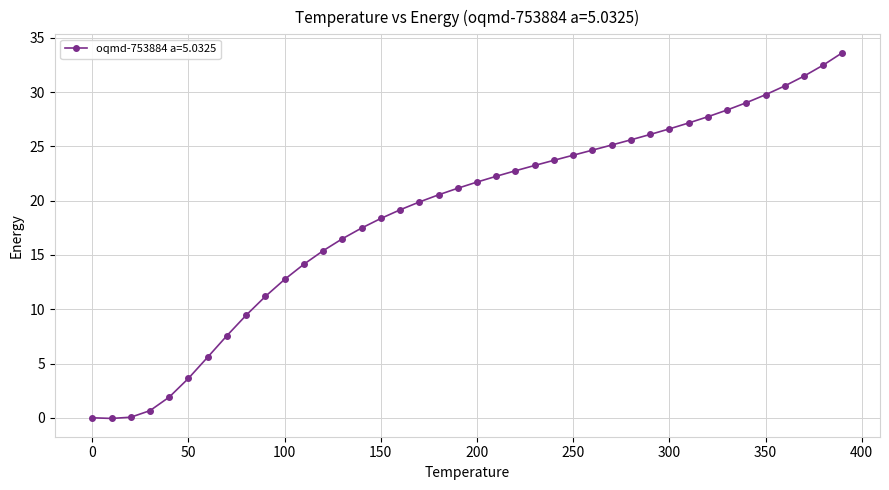

What is the value of the 23rd point from the left?

22.8